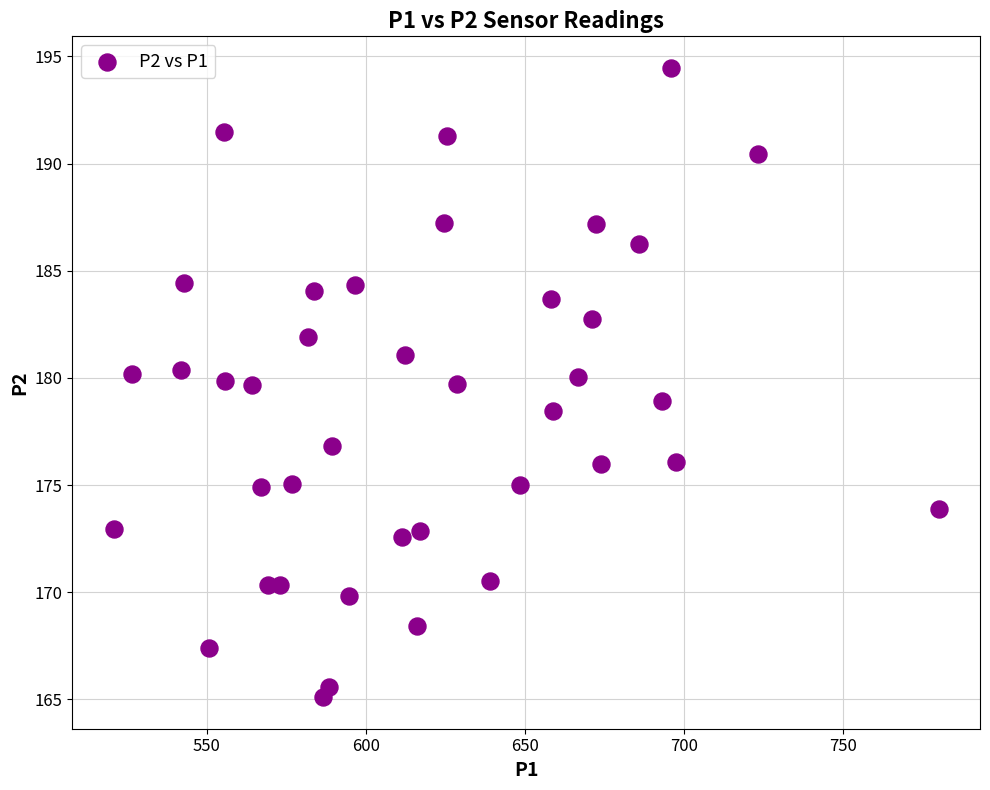

What is the range of X values (max minus min)?

259.3